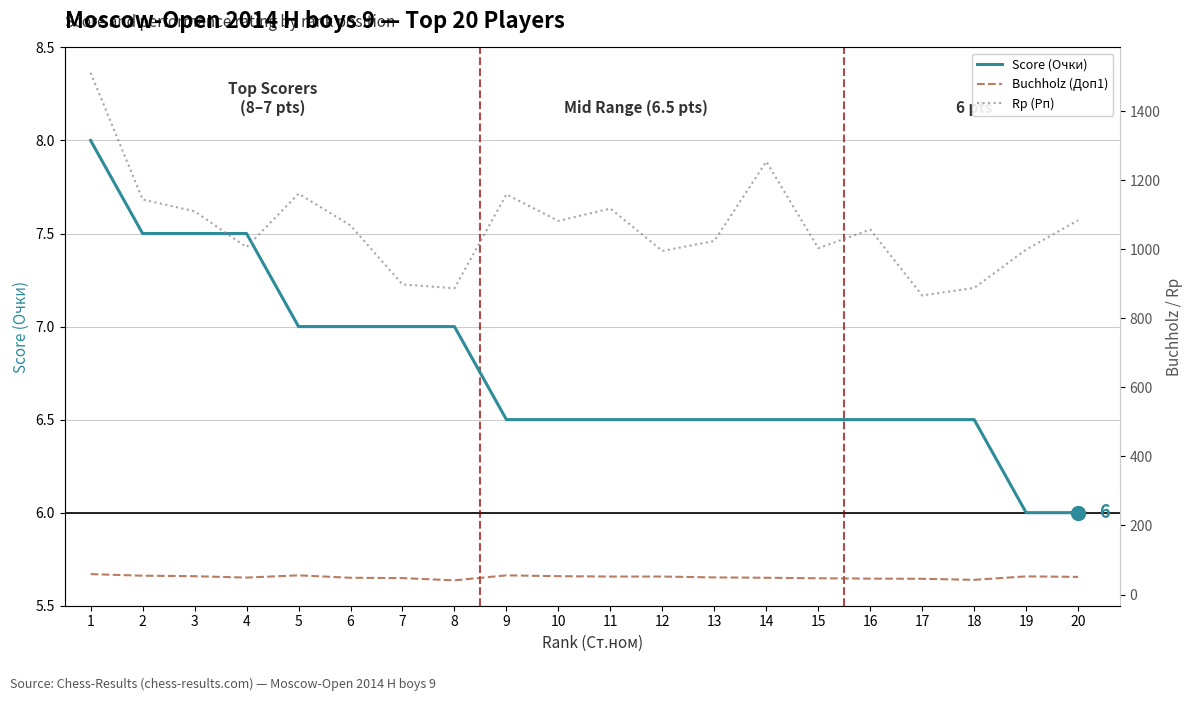

In Buchholz (Доп1), how many points are lower than both neighbors (excluding endpoints)?

3